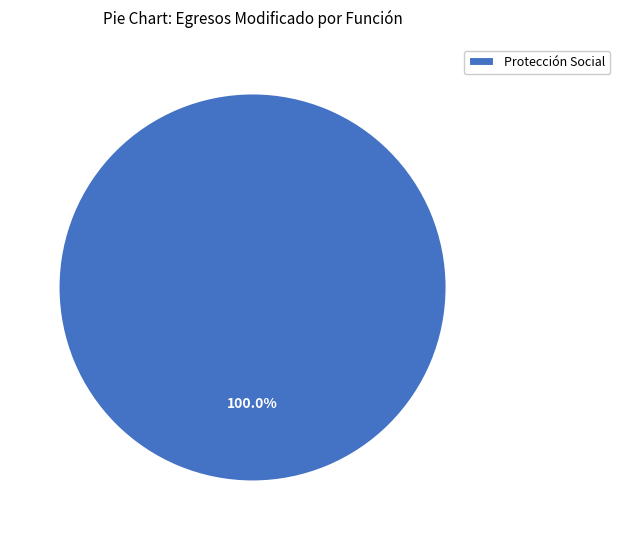

Is there any slice that represents more than half of the pie?

Yes